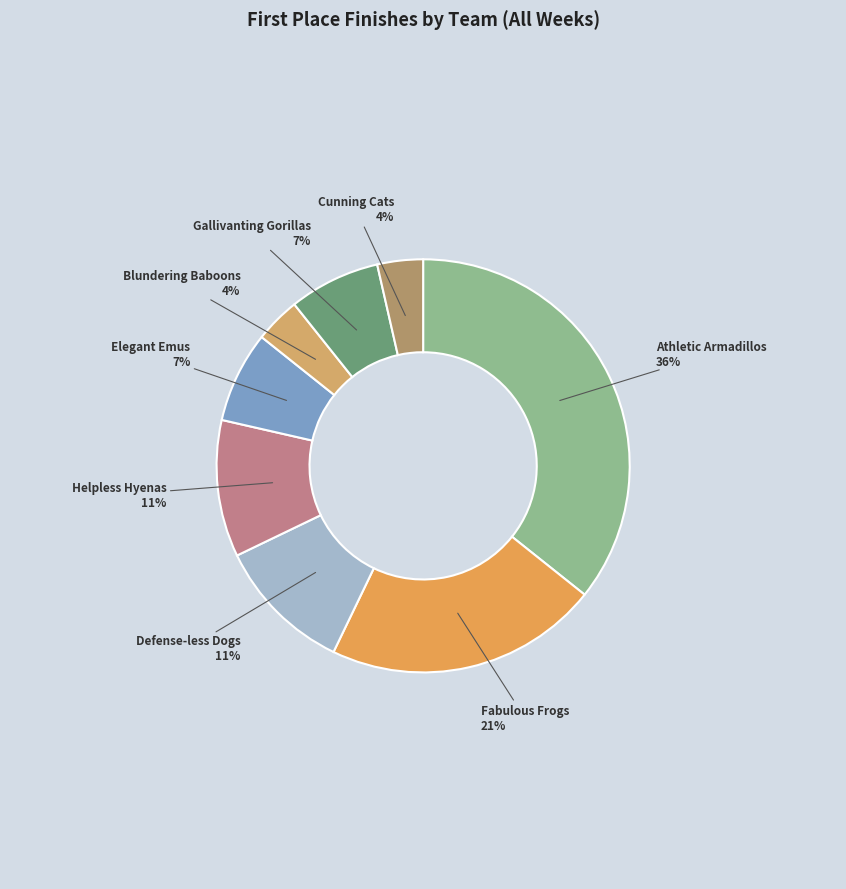

To the nearest percent, what is the difference between the largest and smallest slice percentages?

32%